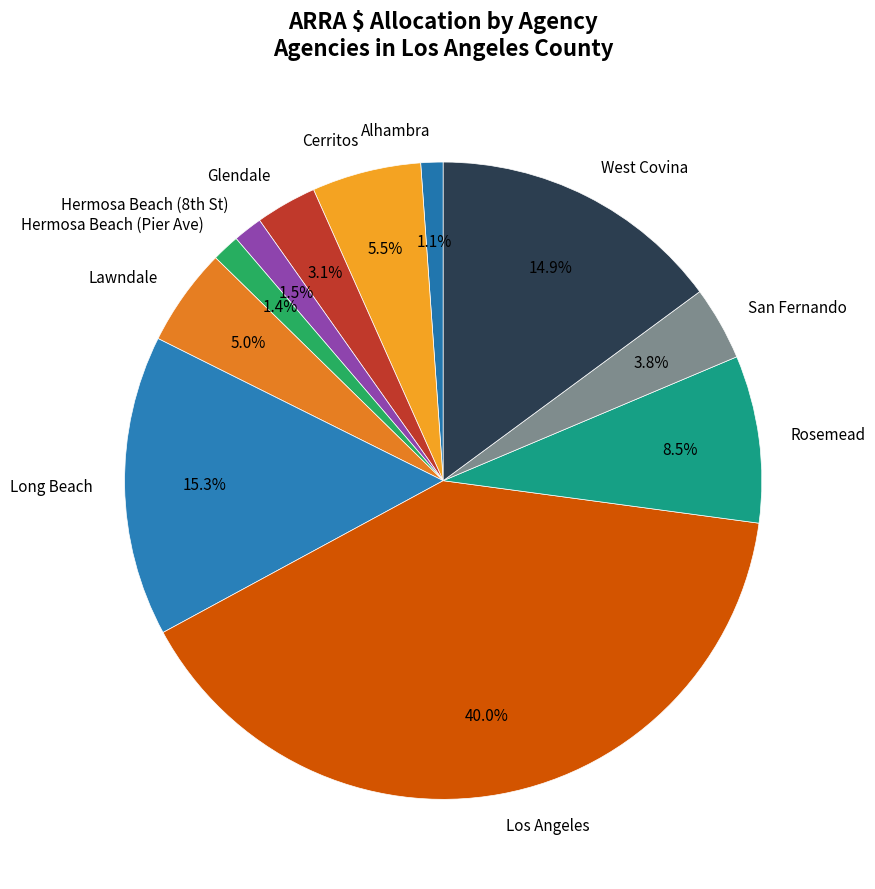

Approximately how many times larger is the value at Long Beach compared to Hermosa Beach (Pier Ave)?

10.9